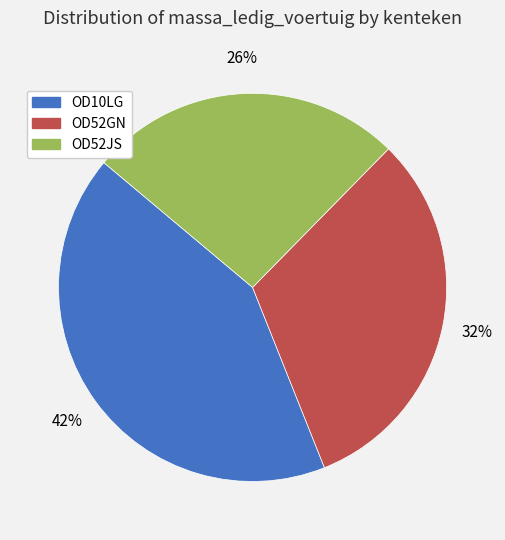

Rank the categories by value from highest to lowest.

OD10LG, OD52GN, OD52JS